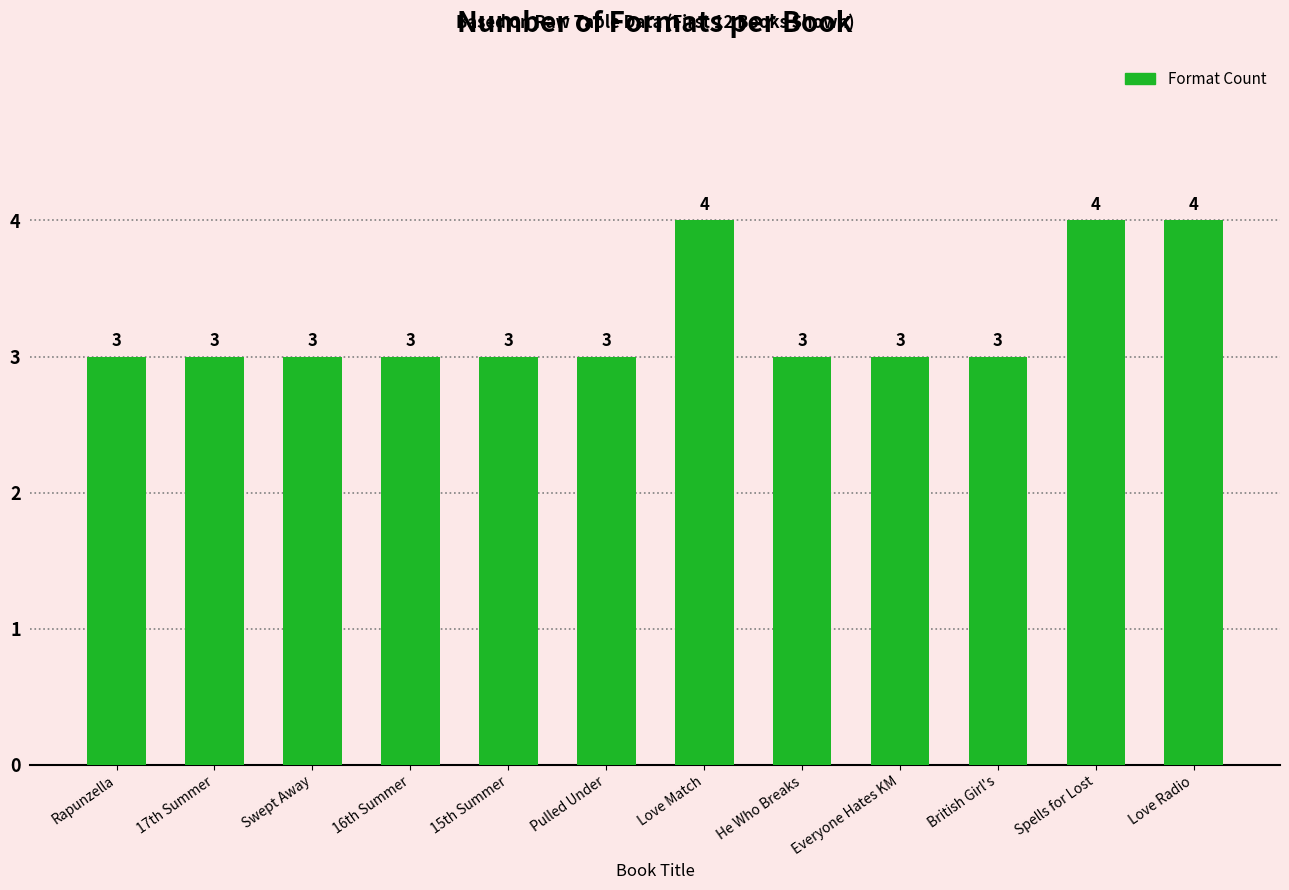

The chart shows a value of 3 at Pulled Under. True or false?

True